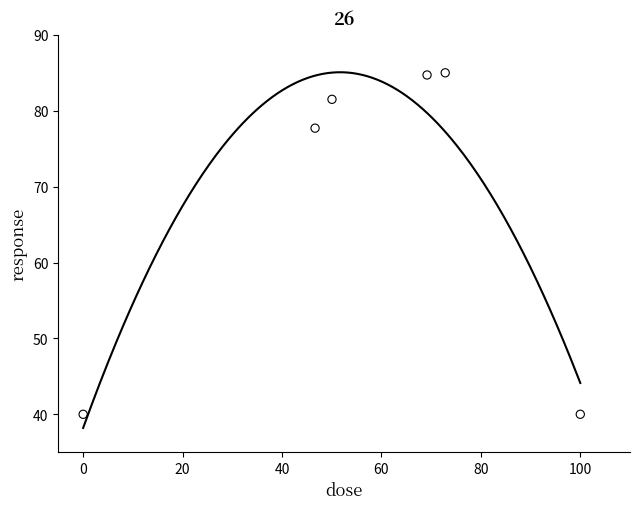

What is the range of Y values (max minus min)?

45.0